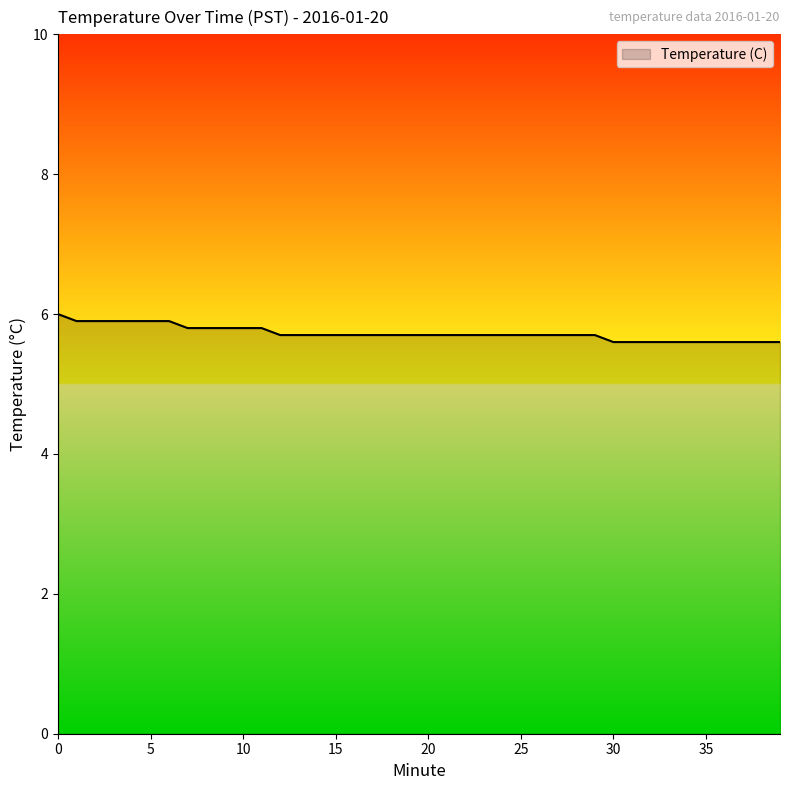

What is the average value?

5.7